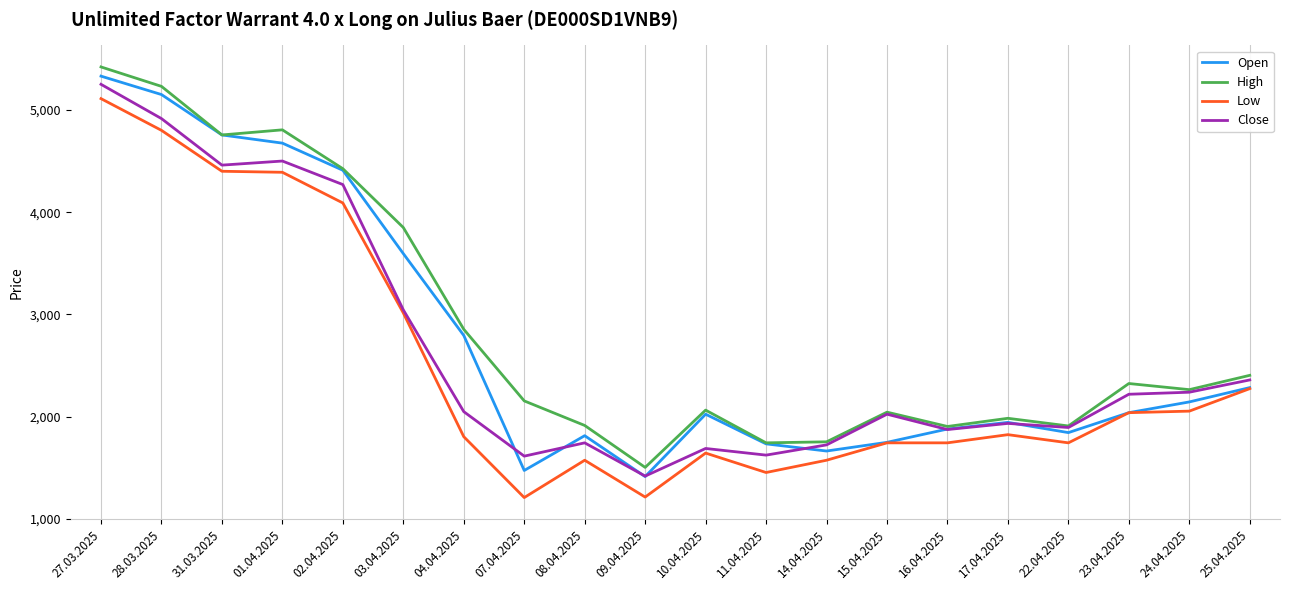

What is the difference between the Close values at 04.04.2025 and 27.03.2025?

3200